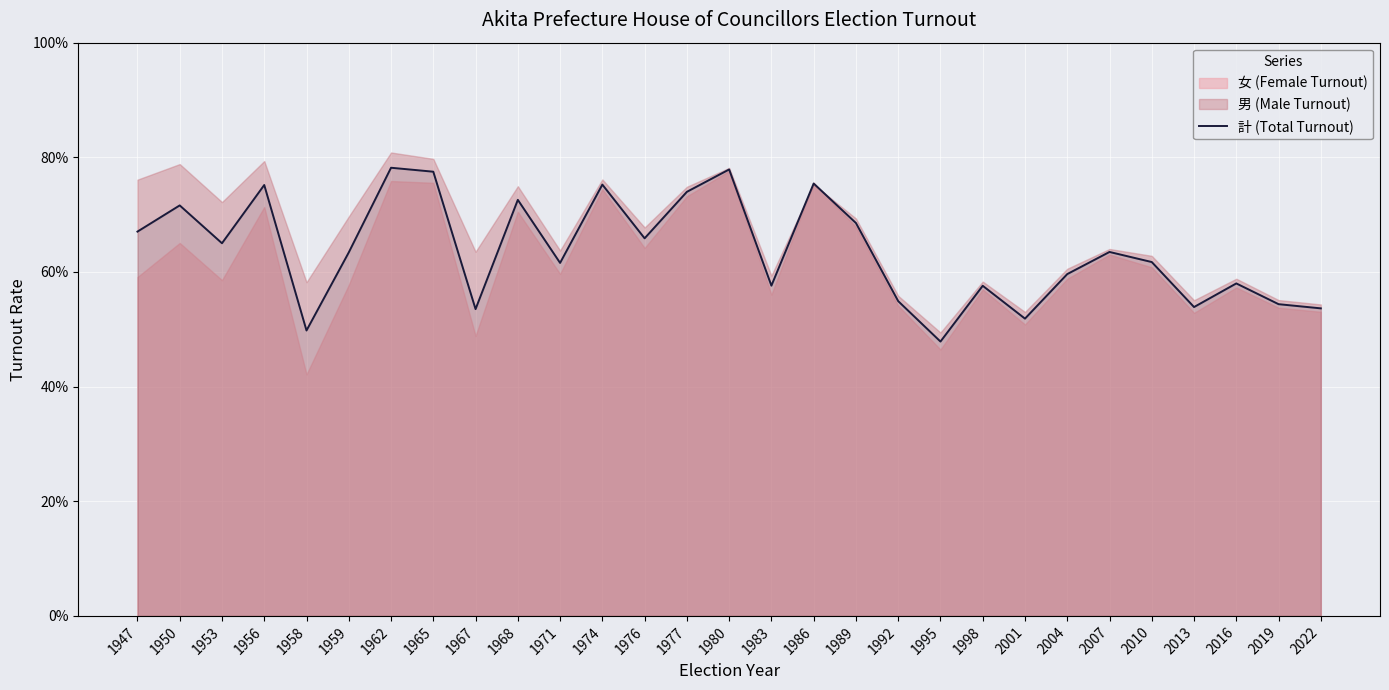

How many points are higher than both their immediate neighbors (excluding endpoints)?

10